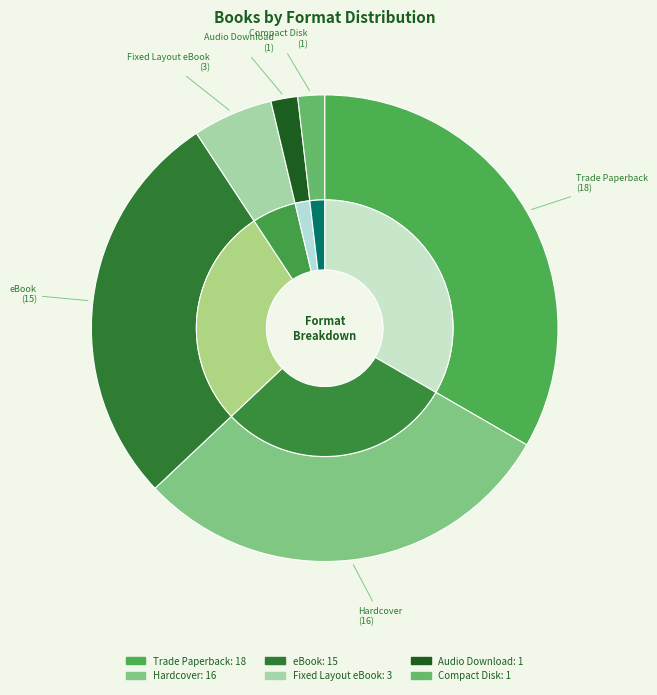

Approximately how many times larger is the value at Audio Download compared to Fixed Layout eBook?

0.3